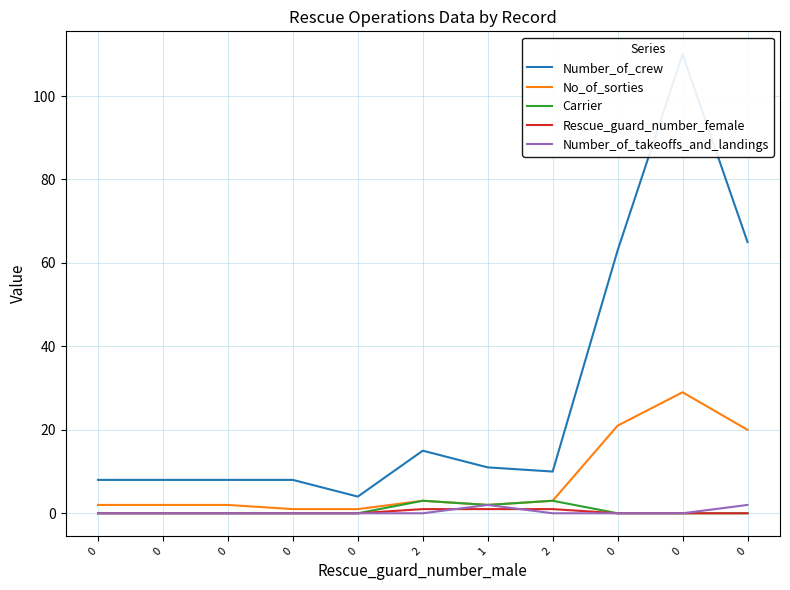

True or false: Number_of_crew and Carrier intersect in this chart.

False